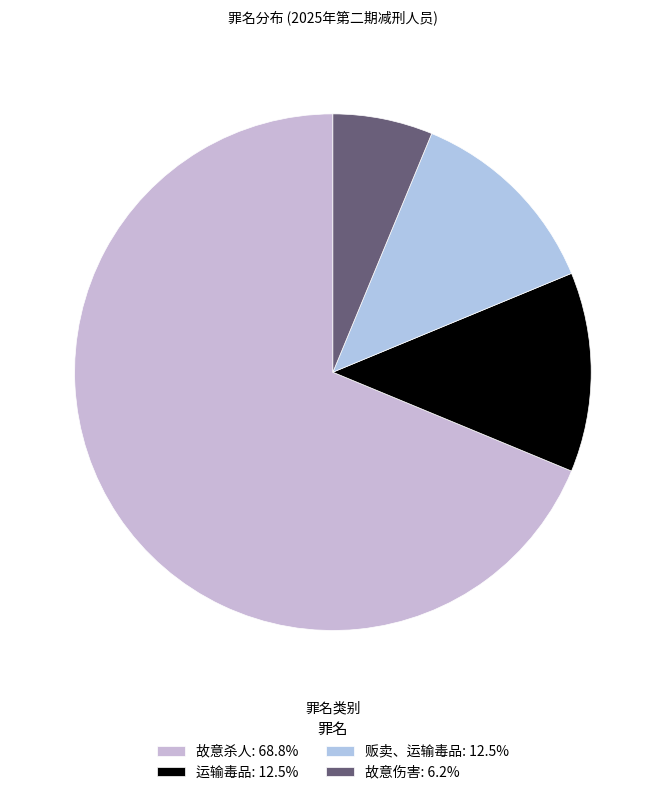

Which category accounts for the majority?

故意杀人